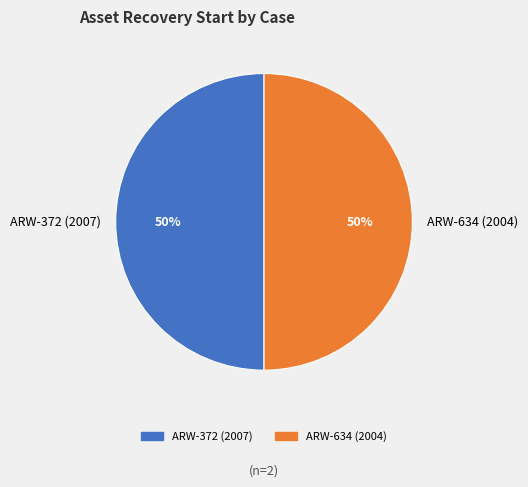

What is the ratio of the value at ARW-634 (2004) to the value at ARW-372 (2007)?

1.0